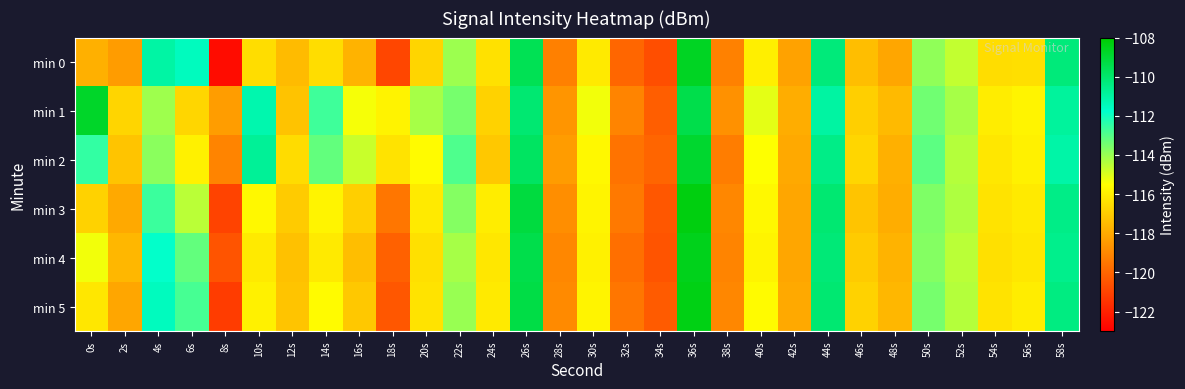

At which category is the sum across all series the highest?

36s